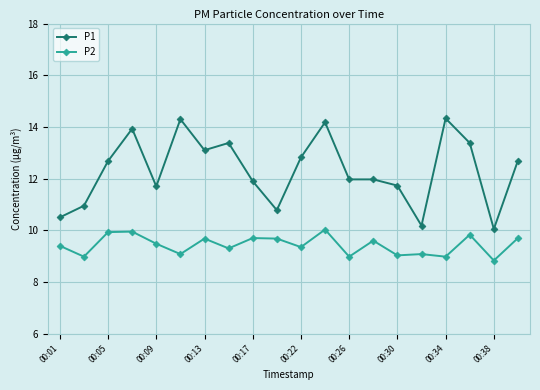

True or false: P1 has more than 2 points higher than both neighbors.

True